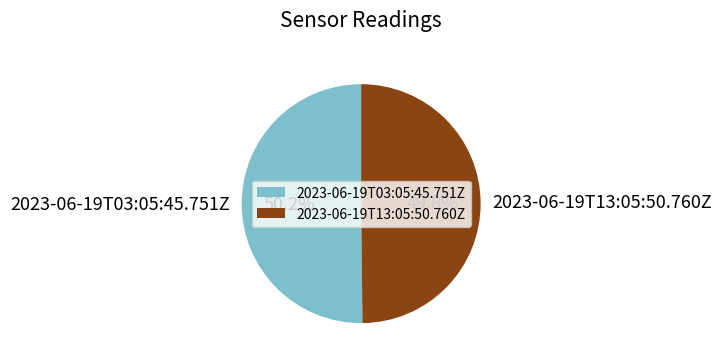

What is the ratio of the value at 2023-06-19T03:05:45.751Z to the value at 2023-06-19T13:05:50.760Z?

1.0